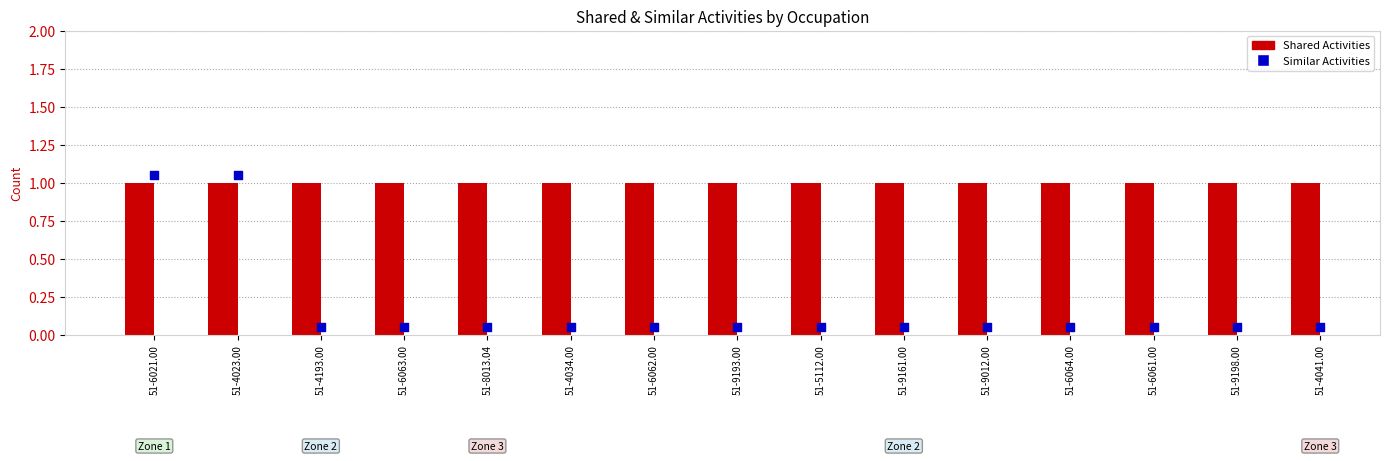

At which category is the sum across all series the highest?

51-6021.00